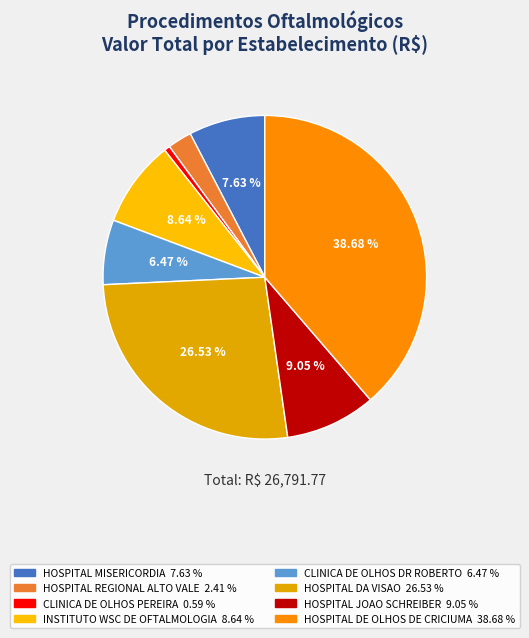

What is the total percentage of HOSPITAL MISERICORDIA and INSTITUTO WSC DE OFTALMOLOGIA?

16.3%